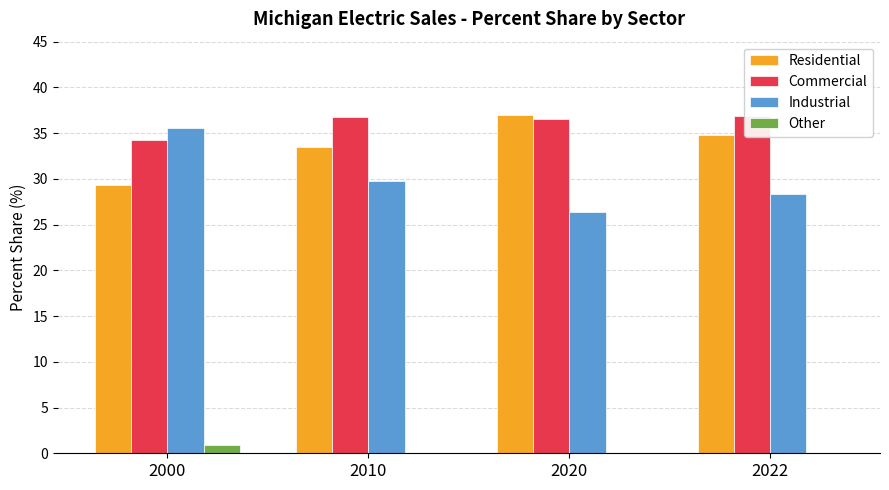

Which series changed the most between 2000 and 2020?

Industrial